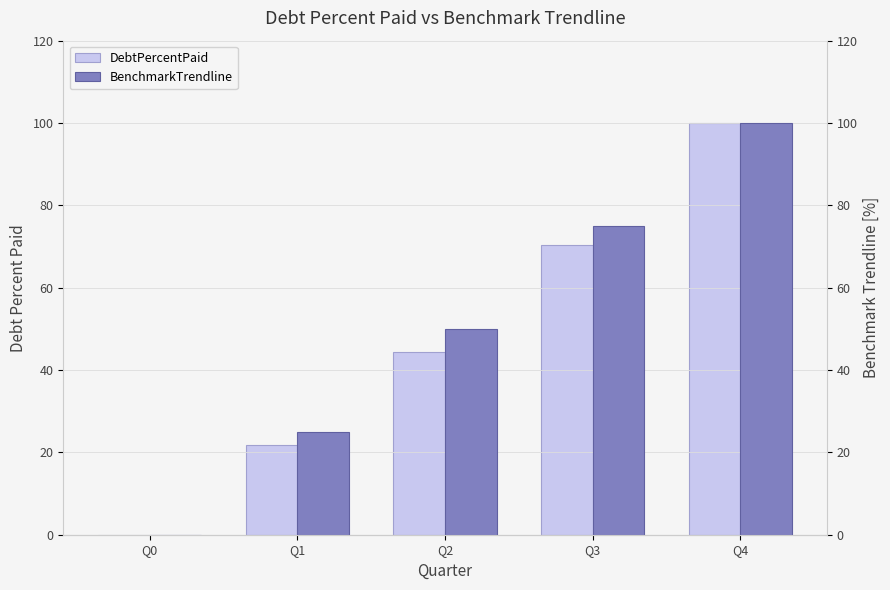

Is the value of BenchmarkTrendline at Q2 greater than the value of DebtPercentPaid at Q3?

No